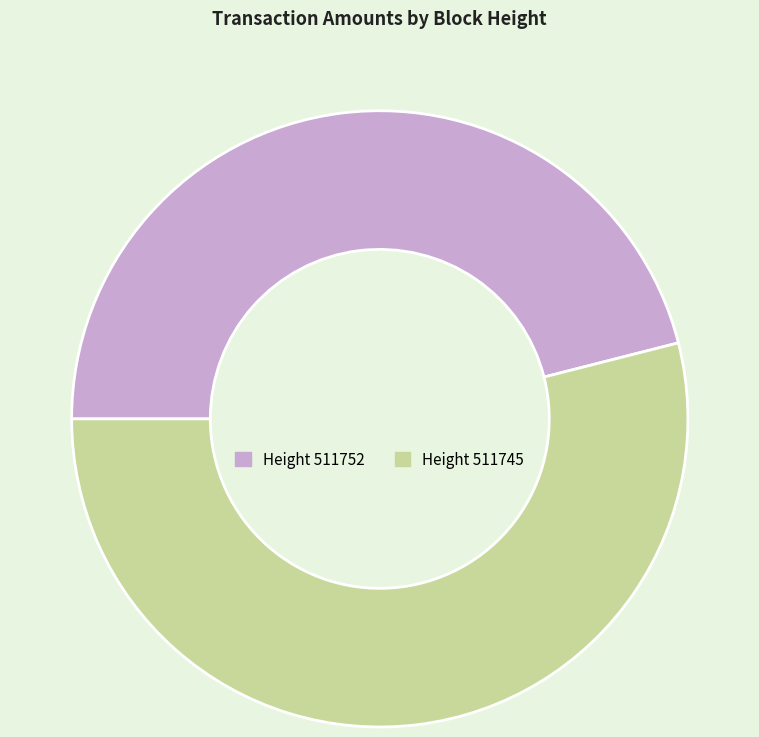

Is there any slice that represents more than half of the pie?

Yes